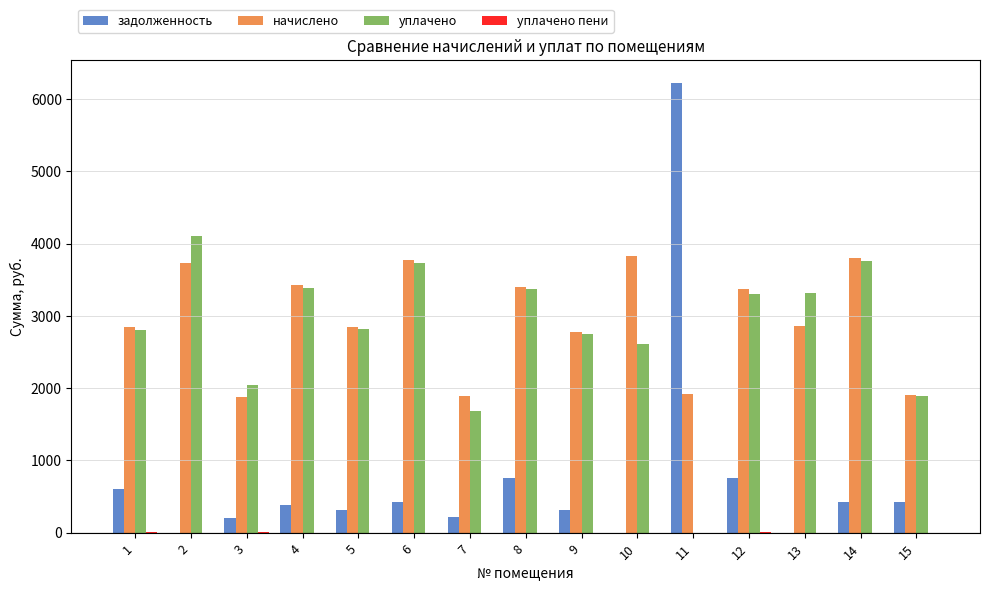

The value of уплачено at 8 is 4521.0. True or false?

False